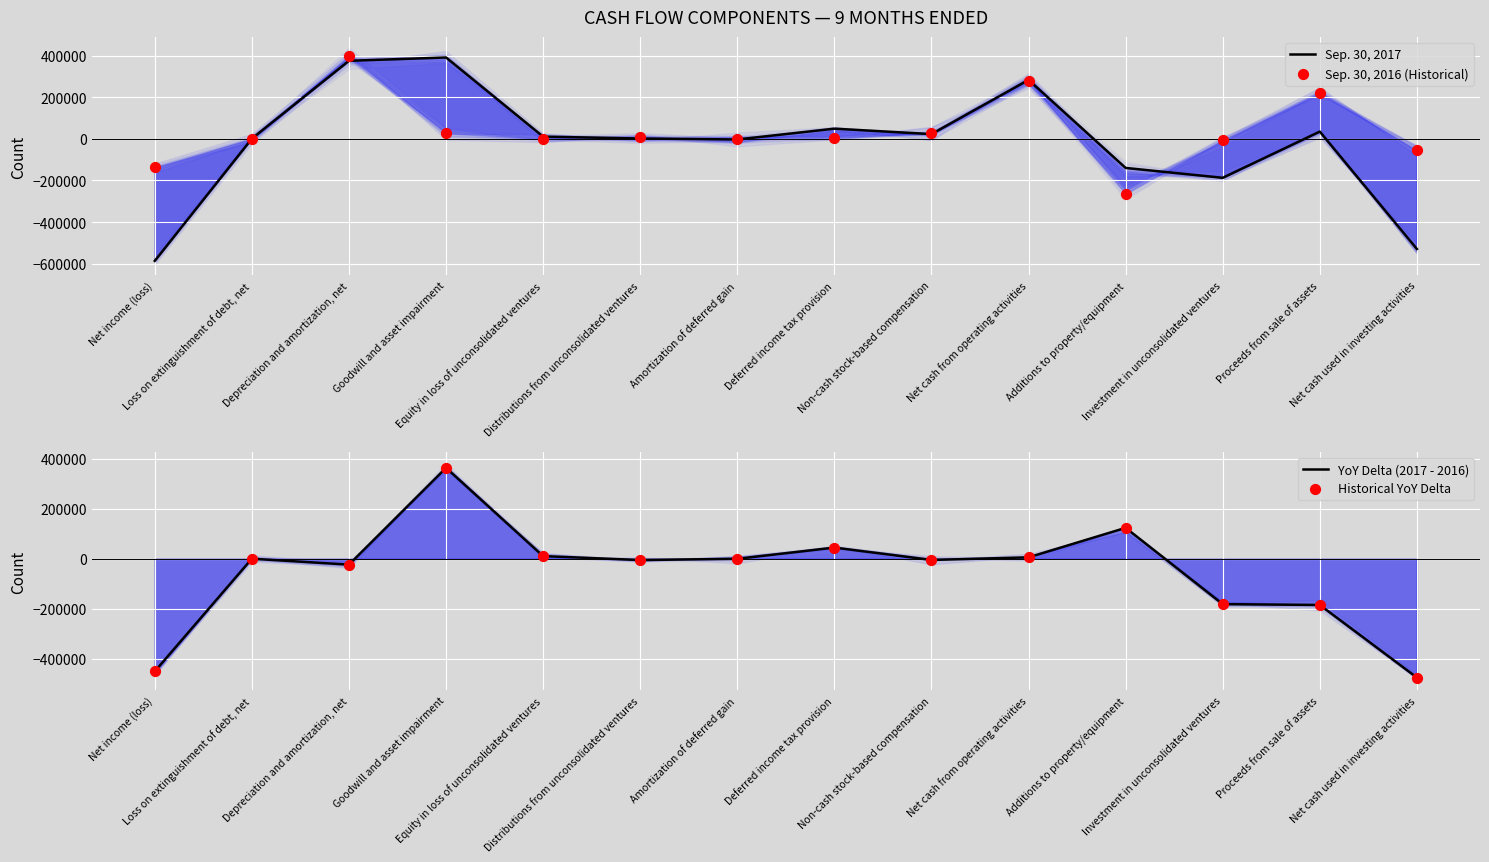

What are all the series names shown in the legend?

Sep. 30, 2017, Sep. 30, 2016 (Historical), YoY Delta (2017 - 2016), Historical YoY Delta